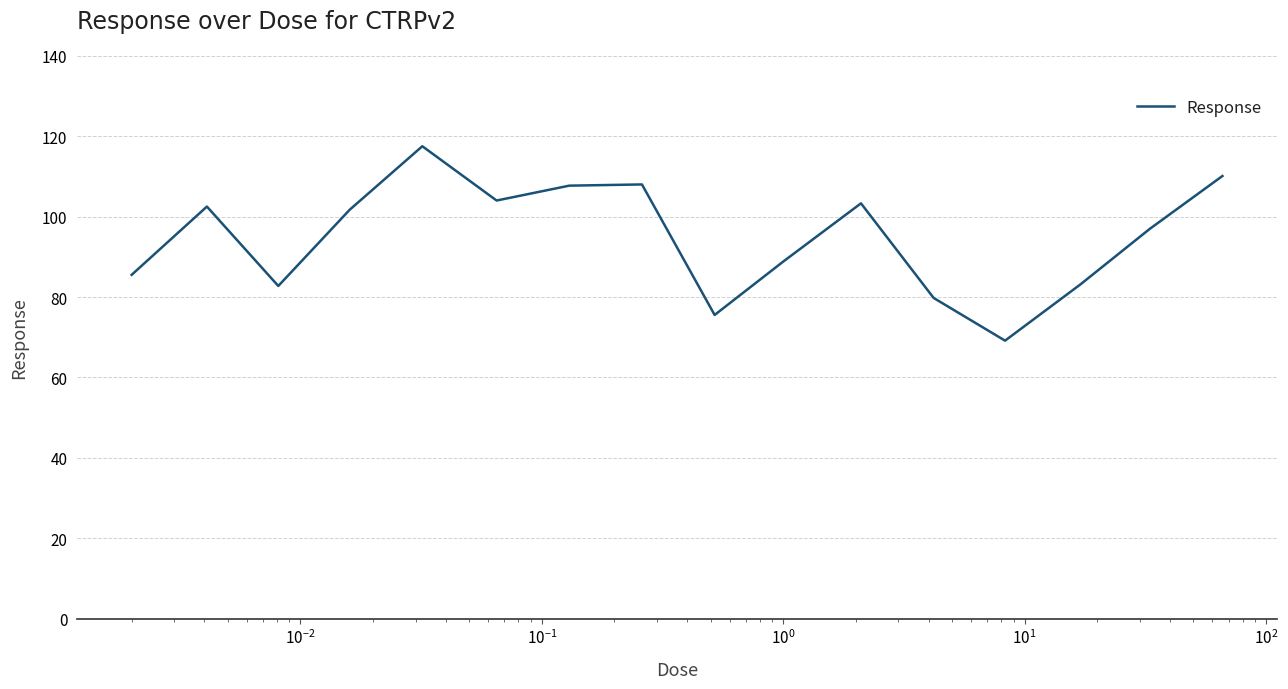

What is the minimum value shown in the chart?

69.2